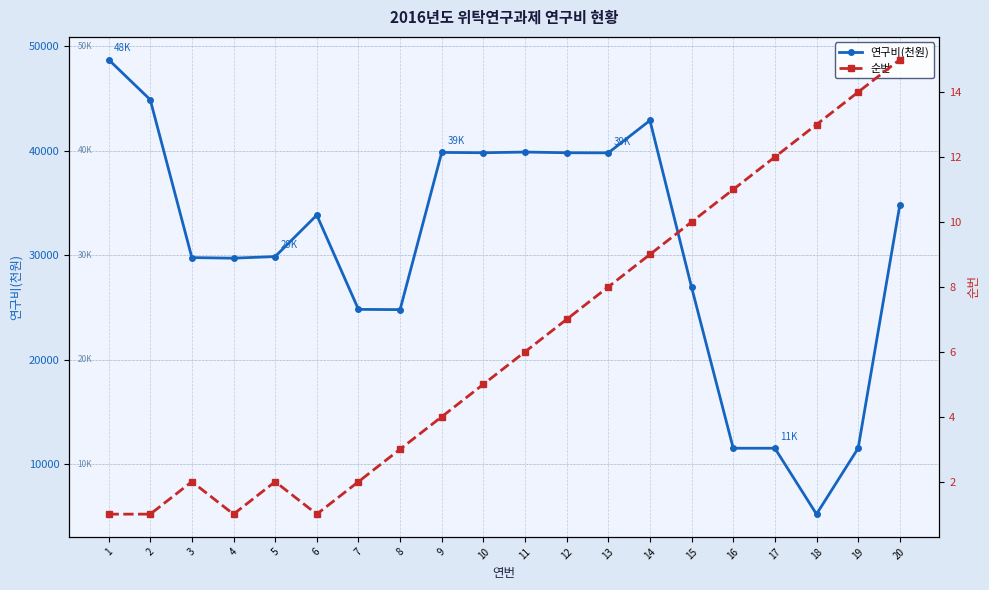

Reading right to left, what are all the values shown in this chart?

연구비(천원): 34804	11517	5203	11517	11517	26939	42911	39809	39820	39886	39820	39853	24794	24816	33847	29876	29722	29777	44902	48741
순번: 15	14	13	12	11	10	9	8	7	6	5	4	3	2	1	2	1	2	1	1